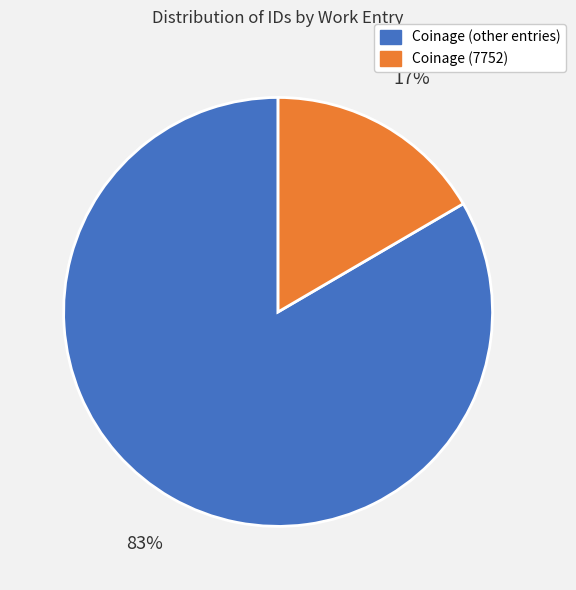

Count the number of slices in the pie.

2